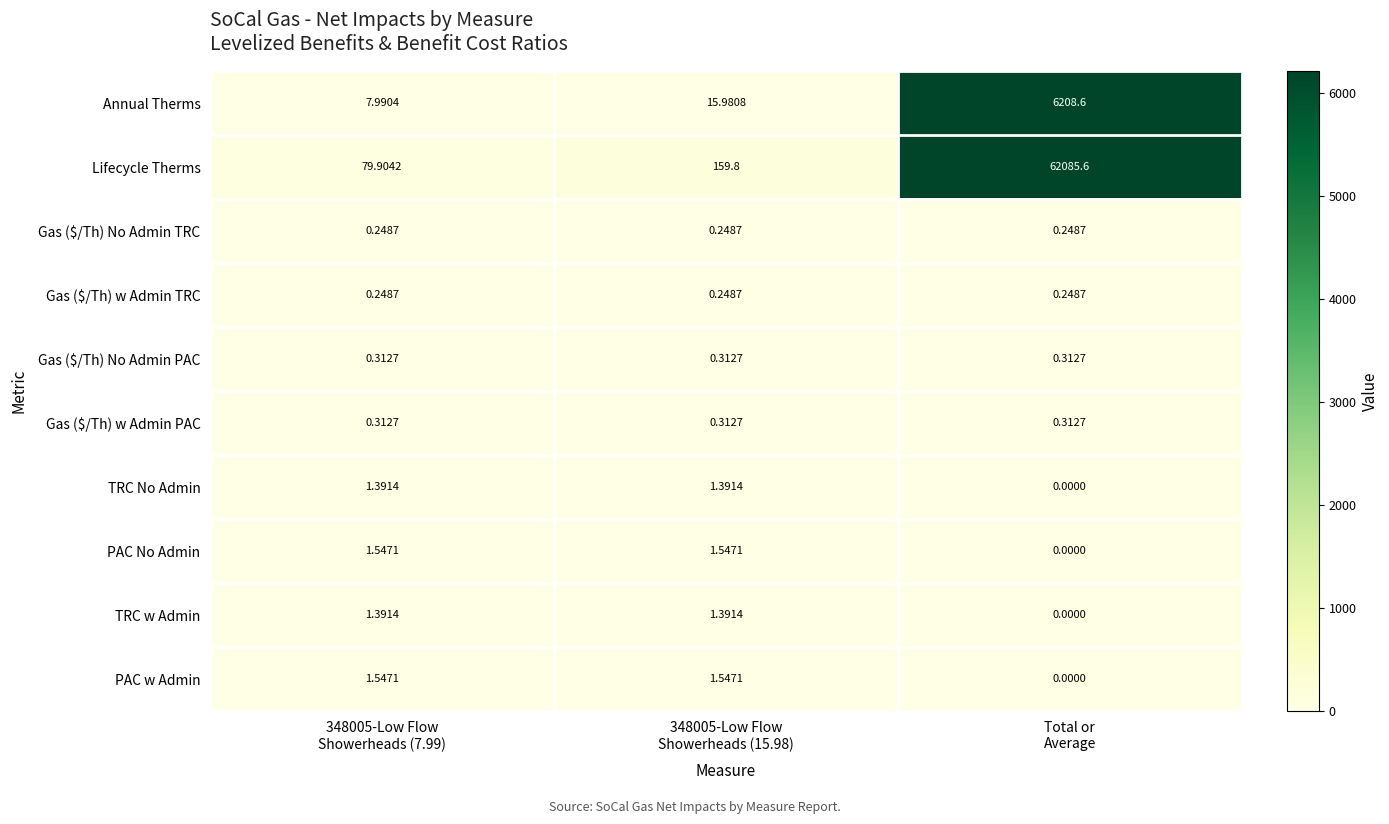

At 348005-Low Flow Showerheads (15.98), list the series in order from smallest to largest.

Gas ($/Th) No Admin TRC, Gas ($/Th) w Admin TRC, Gas ($/Th) No Admin PAC, Gas ($/Th) w Admin PAC, TRC No Admin, TRC w Admin, PAC No Admin, PAC w Admin, Annual Therms, Lifecycle Therms